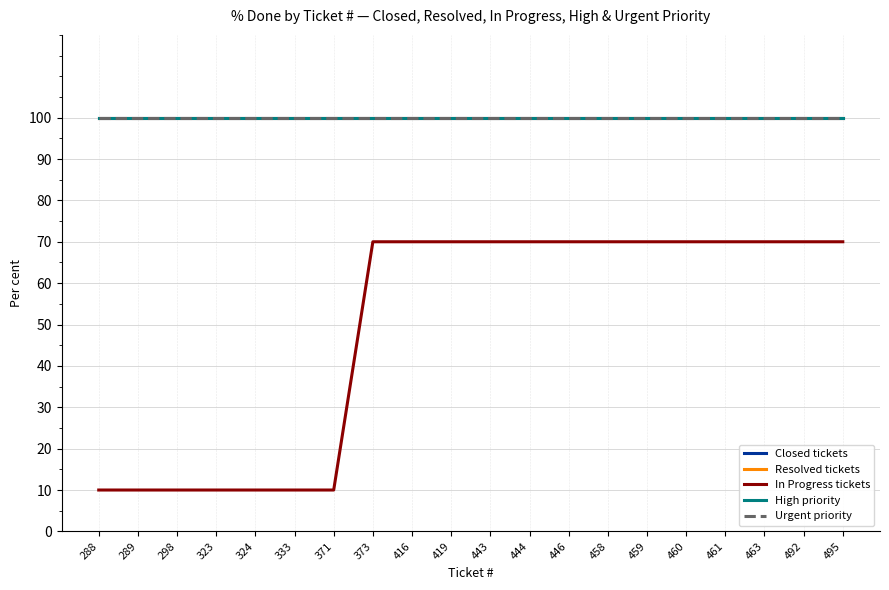

Does the chart display data point markers on the line(s)?

No